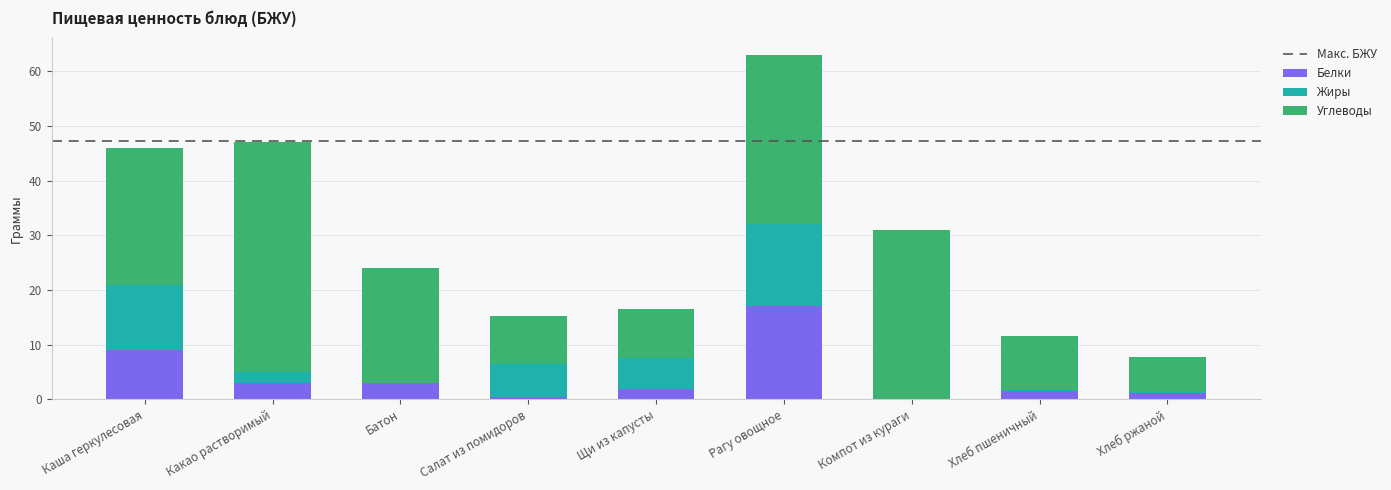

How many data points does each series have?

9